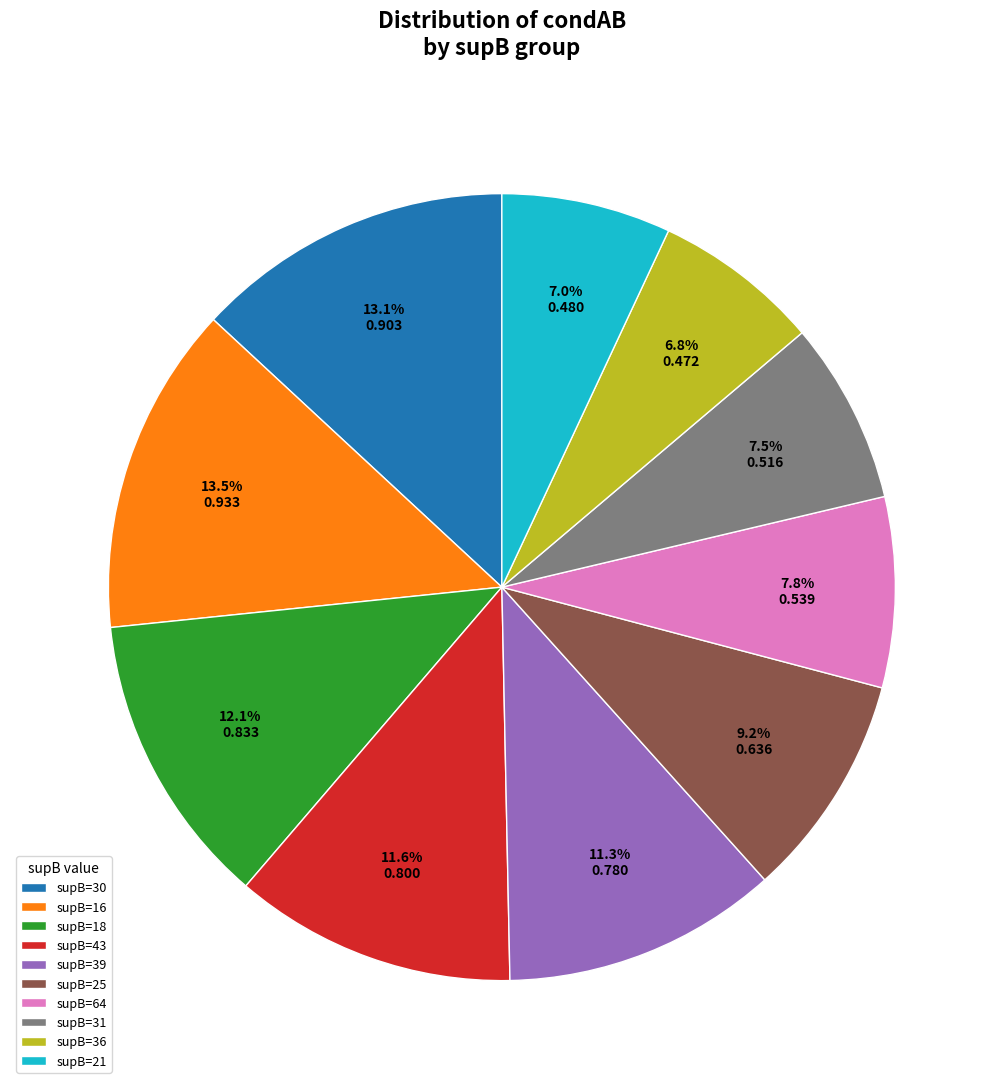

What percentage is NOT represented by supB=18?

87.9%